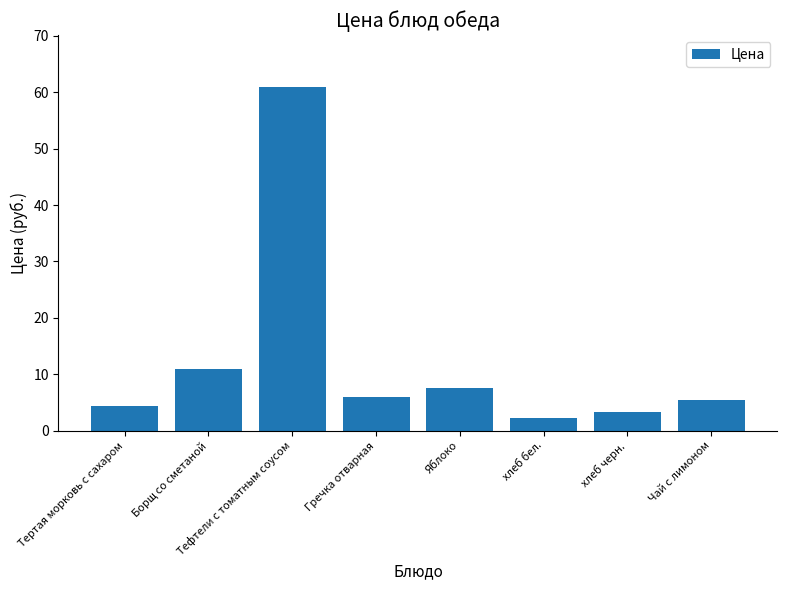

Reading left to right, extract all data points from this chart.

4.3	11.0	61.0	5.9	7.5	2.3	3.4	5.4